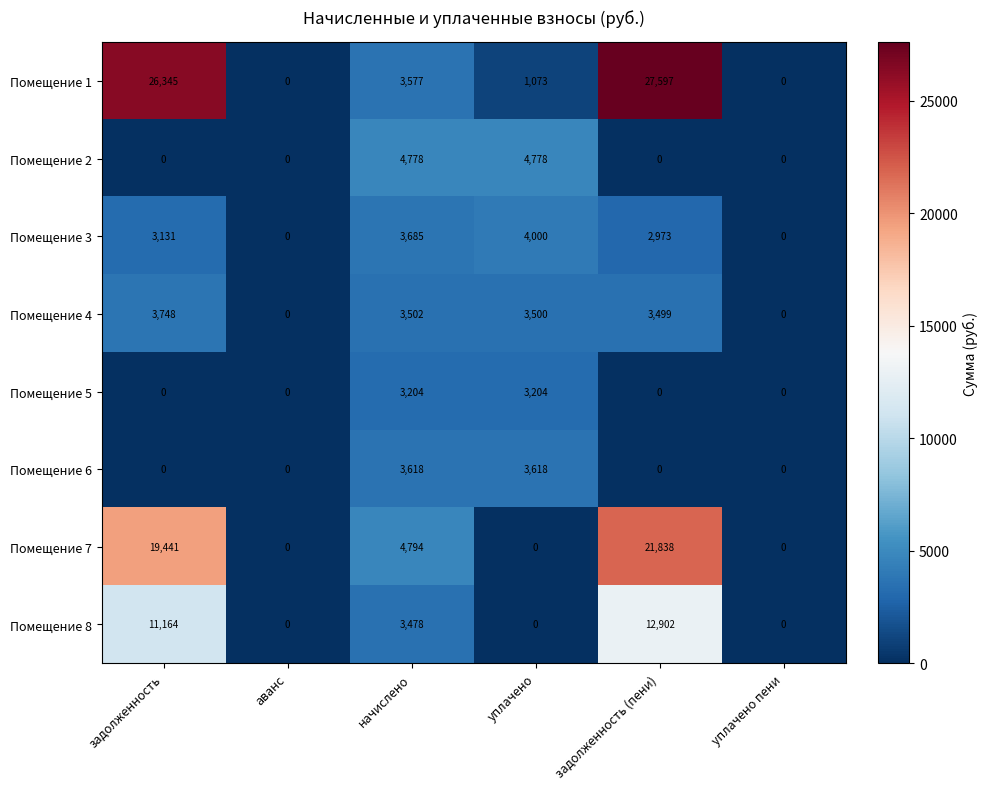

Which series has the largest total across all categories?

Помещение 1